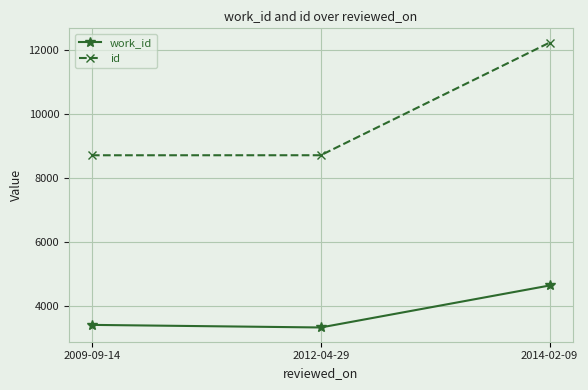

What is the total value across all series at 2012-04-29?

12034